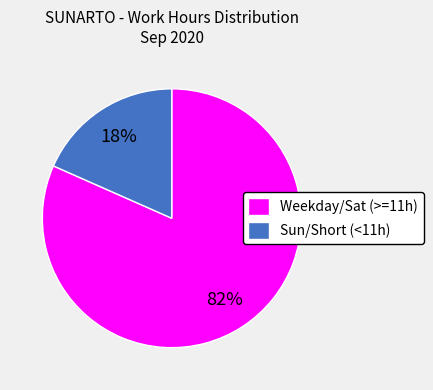

Do Sun/Short (<11h) and Weekday/Sat (>=11h) together represent more than half of the pie?

Yes